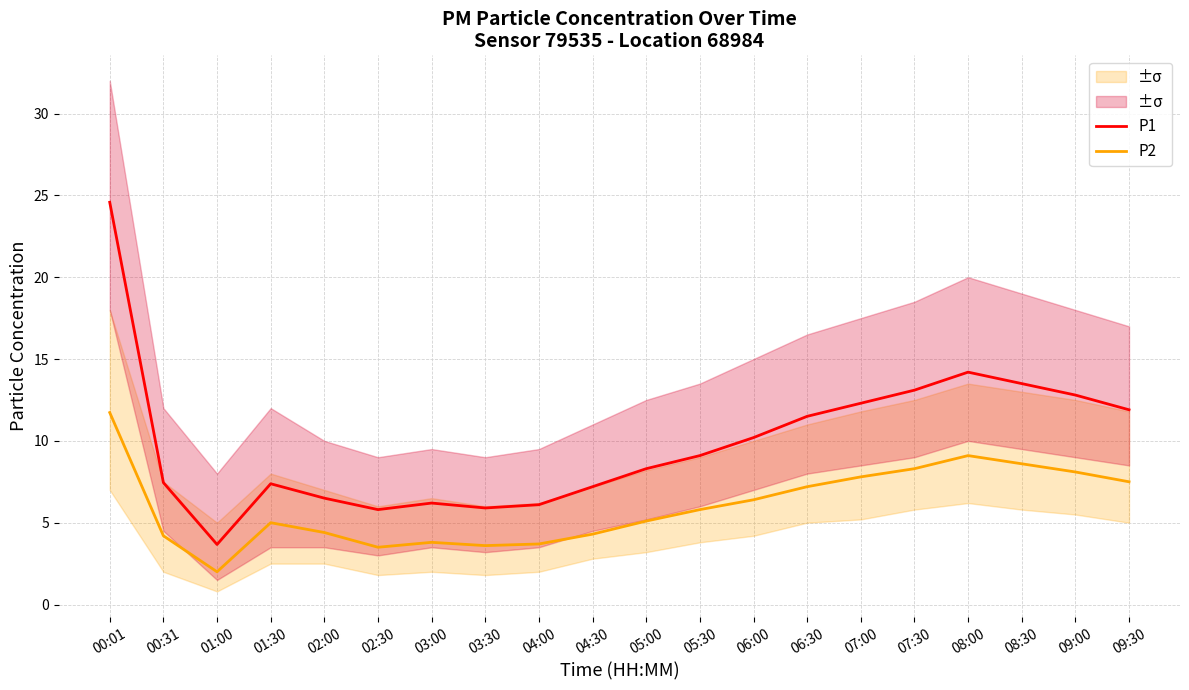

At 05:30, list the series in order from smallest to largest.

P2, P1